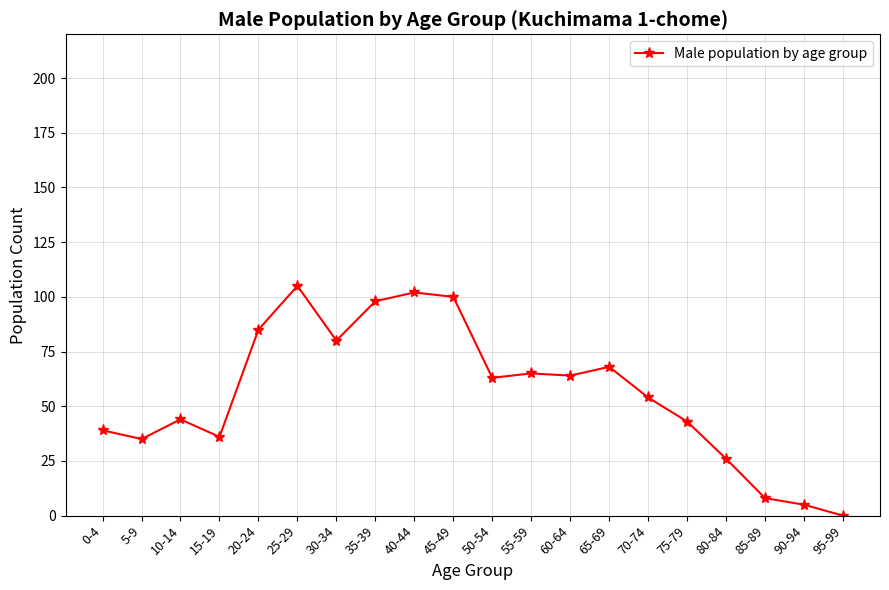

True or false: the data shows 98 at 35-39.

True